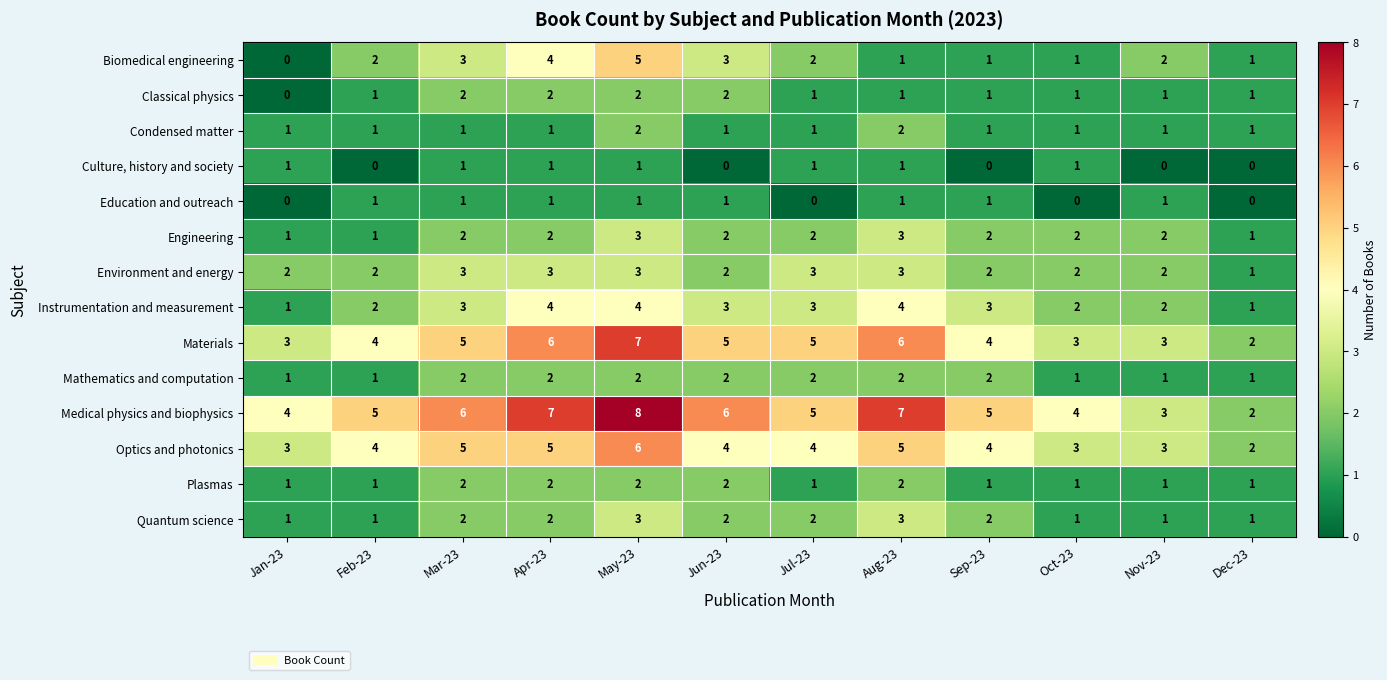

What is the difference between the highest and lowest values at Mar-23?

5